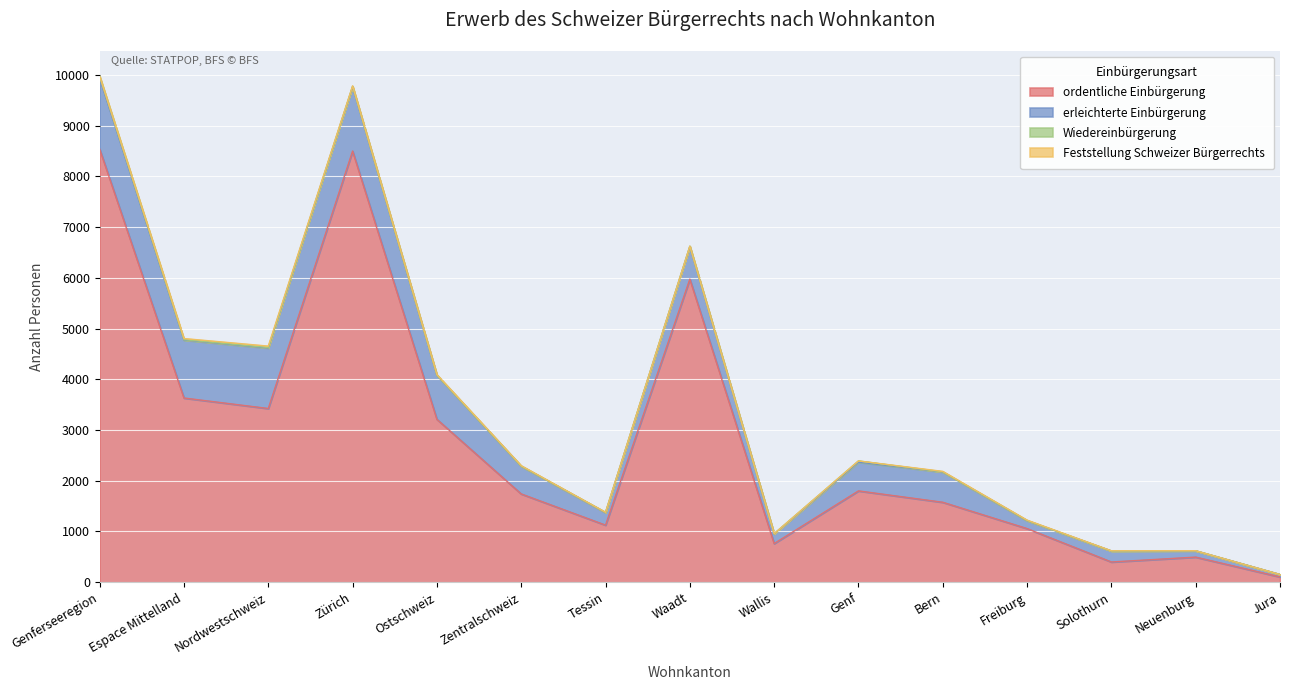

Rank the categories by Feststellung Schweizer Bürgerrechts value from lowest to highest.

Waadt, Genf, Jura, Genferseeregion, Tessin, Wallis, Neuenburg, Solothurn, Freiburg, Zürich, Zentralschweiz, Bern, Ostschweiz, Espace Mittelland, Nordwestschweiz